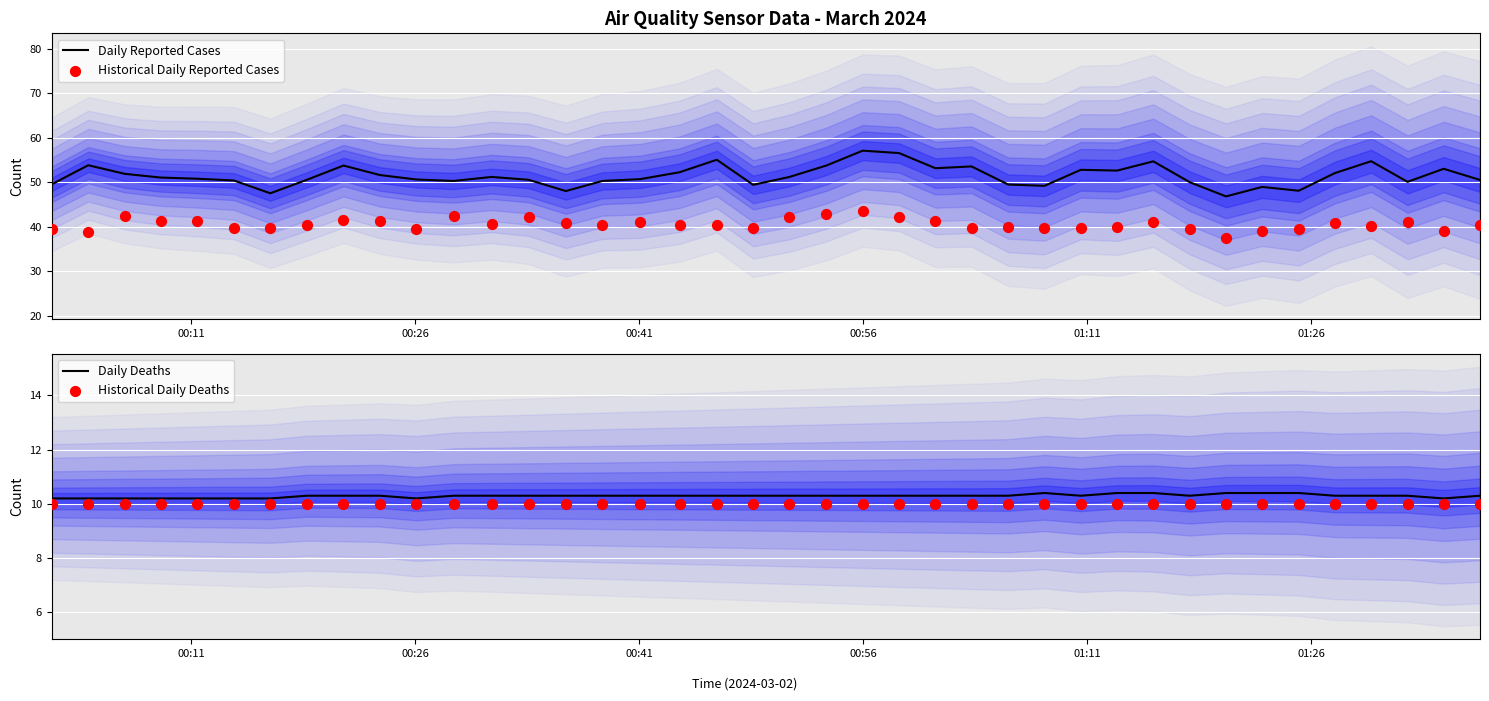

At how many categories does at least one series exceed 14?

40